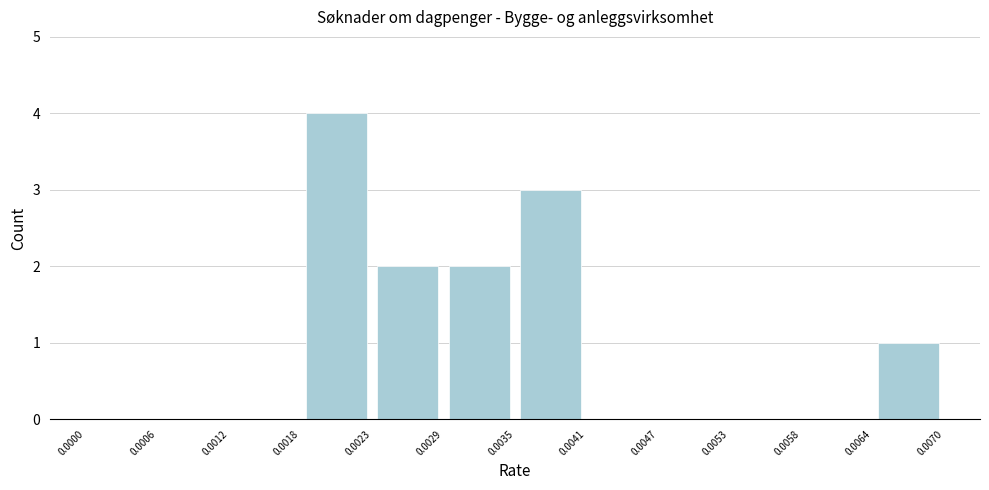

How tall is the bar that spans 0.0064 to 0.0070 on the x-axis? The values are not printed on the chart, so give them approximately, as read against the axis.

1